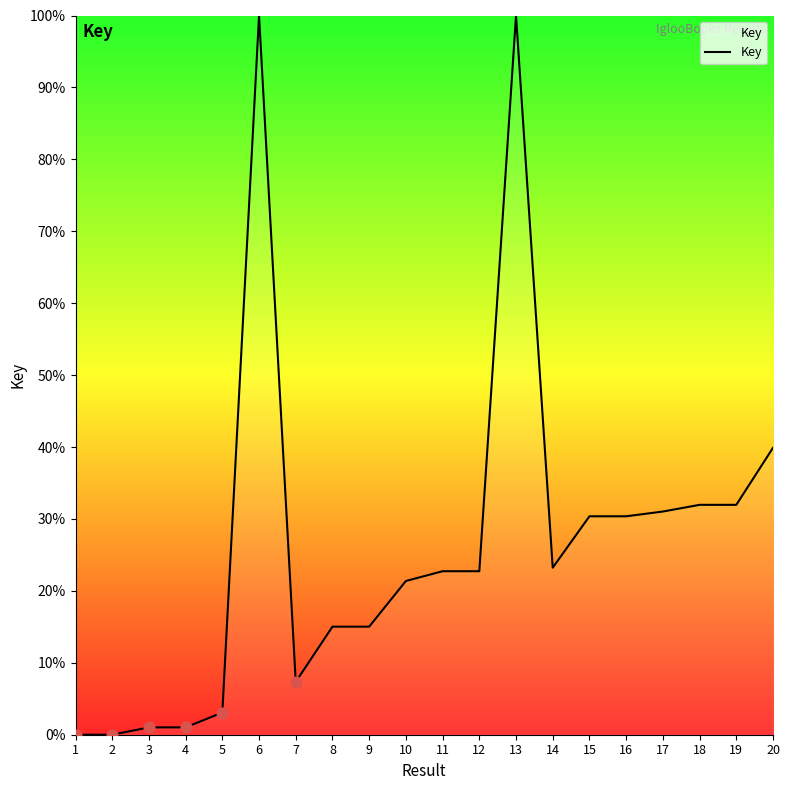

What is the change in value from 12 to 13?

+77.3